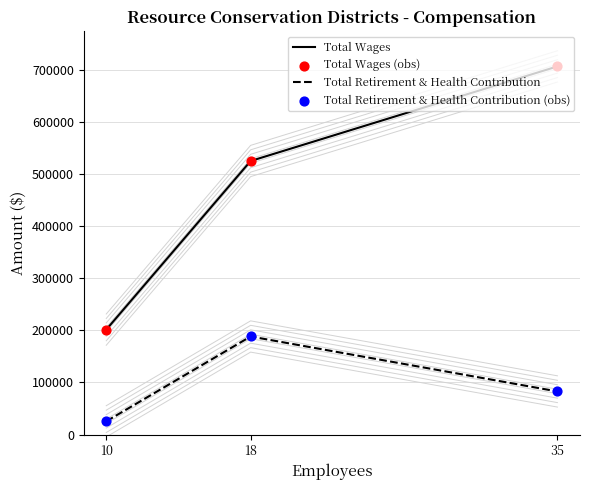

Is the value of Total Retirement & Health Contribution at 18 greater than the value of Total Wages at 18?

No